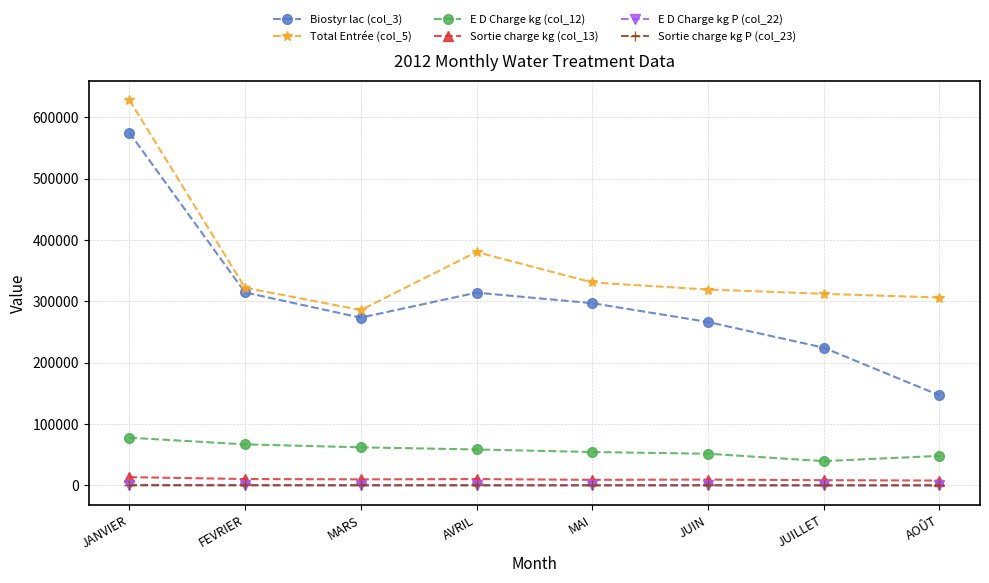

What is the label of the 5th point from the left?

MAI